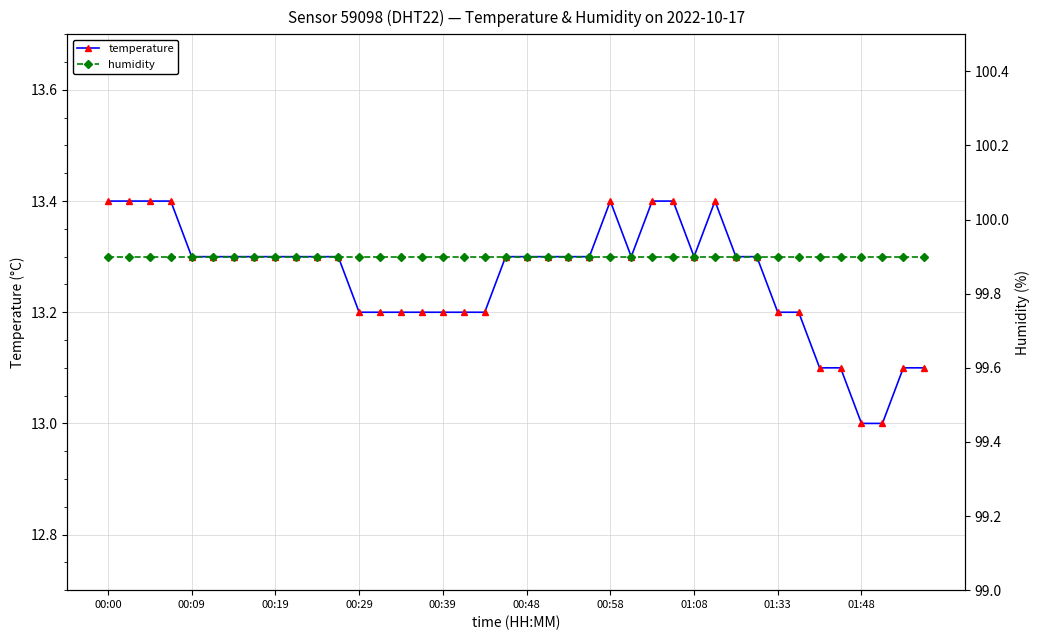

True or false: temperature and humidity intersect in this chart.

False